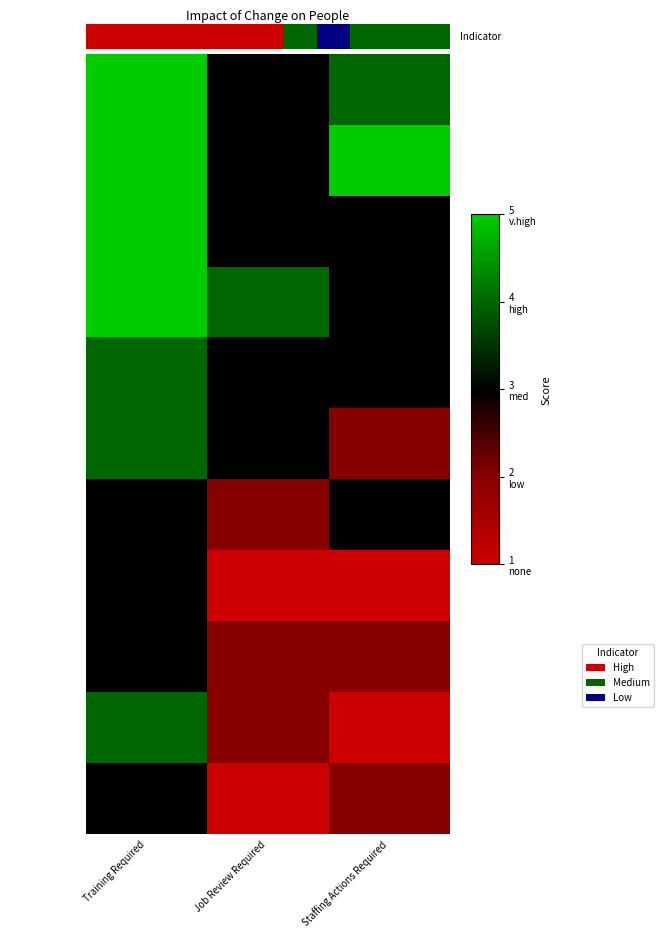

What is the total value across all series at Training Required?

44